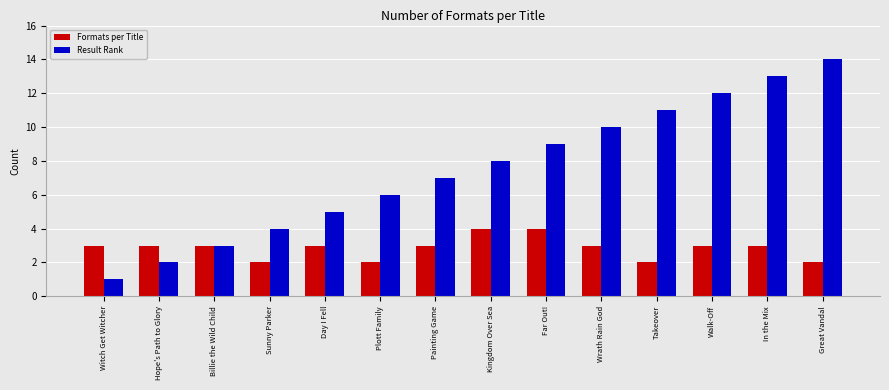

What is the label of the 7th bar from the left?

Painting Game